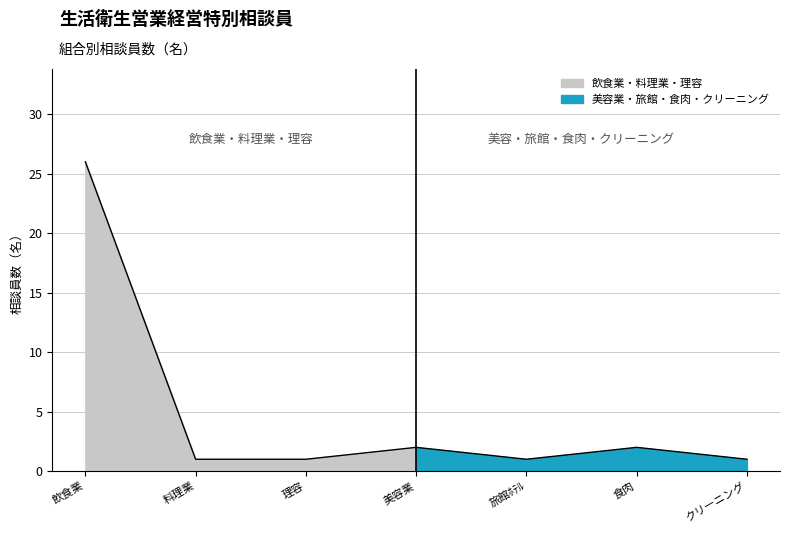

How many points are lower than both their immediate neighbors (excluding endpoints)?

1